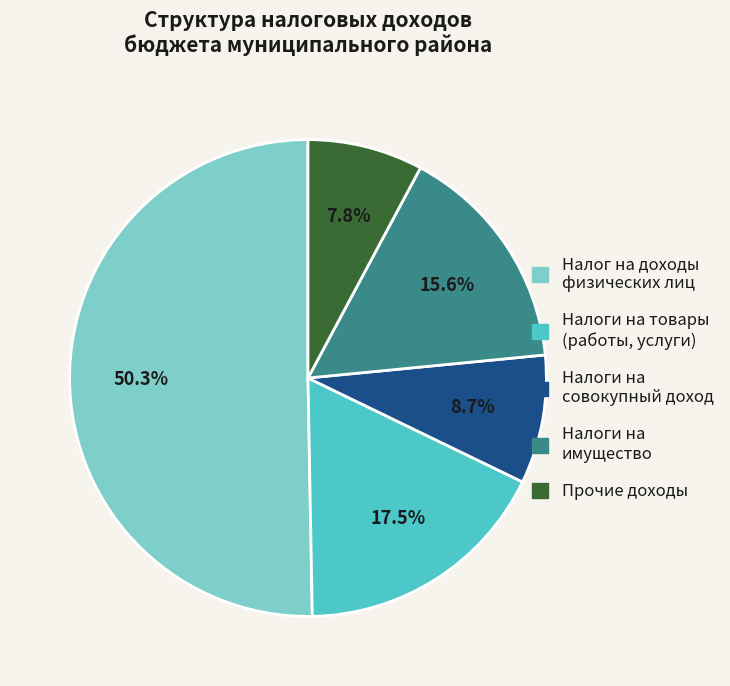

How many segments does this pie chart have?

5